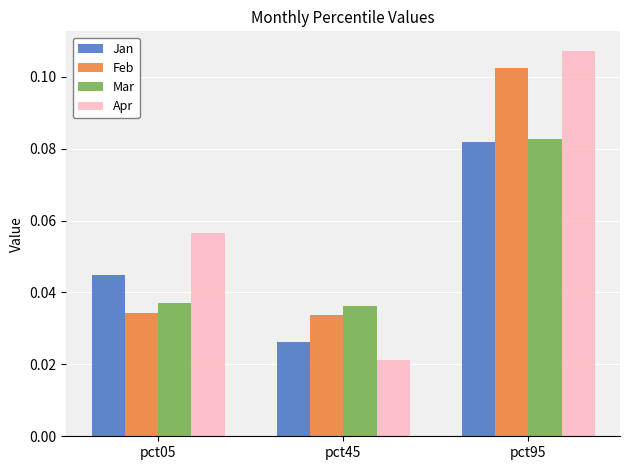

At which label does Apr reach its peak?

pct95